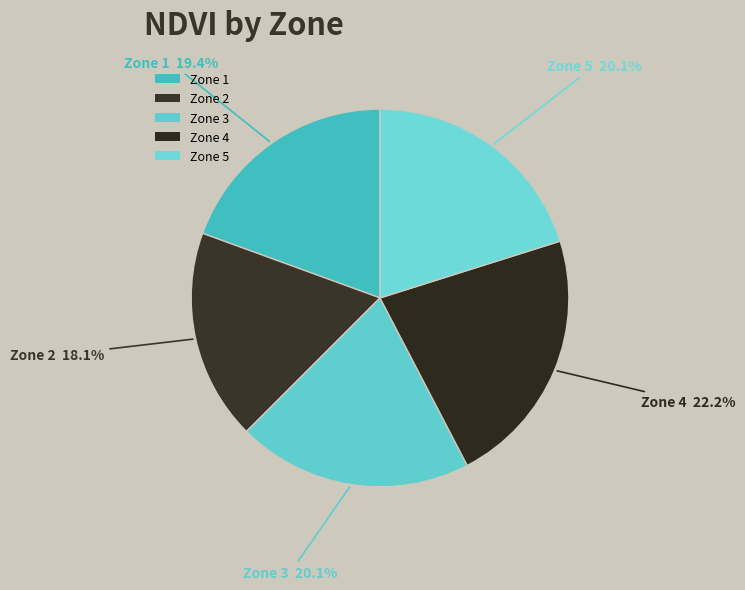

How much of the chart is everything except Zone 1?

80.6%